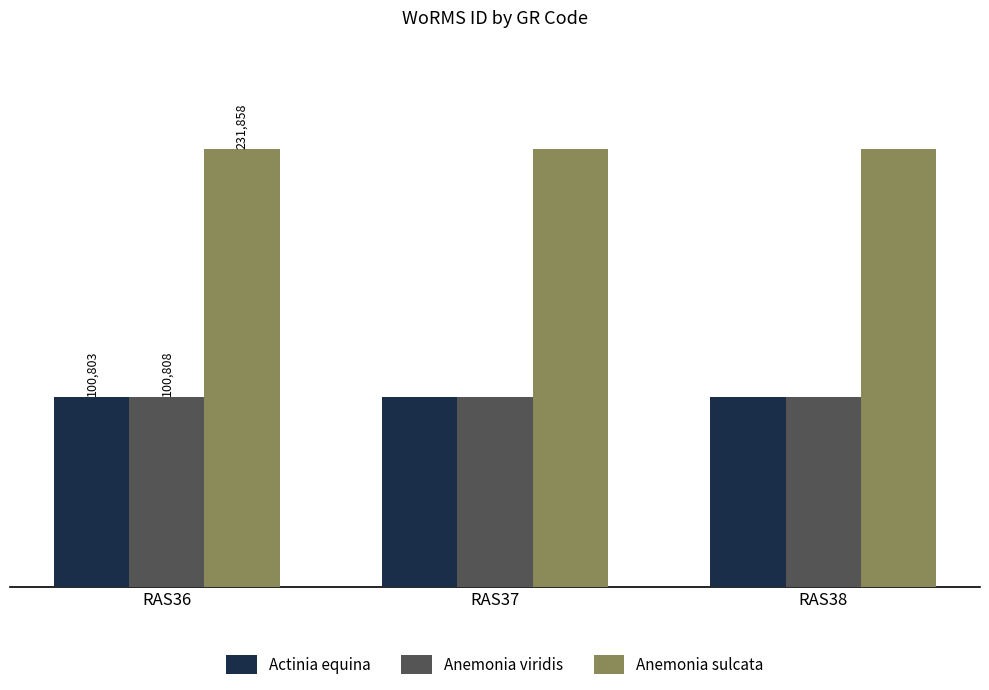

At how many categories does at least one series exceed 149705?

3